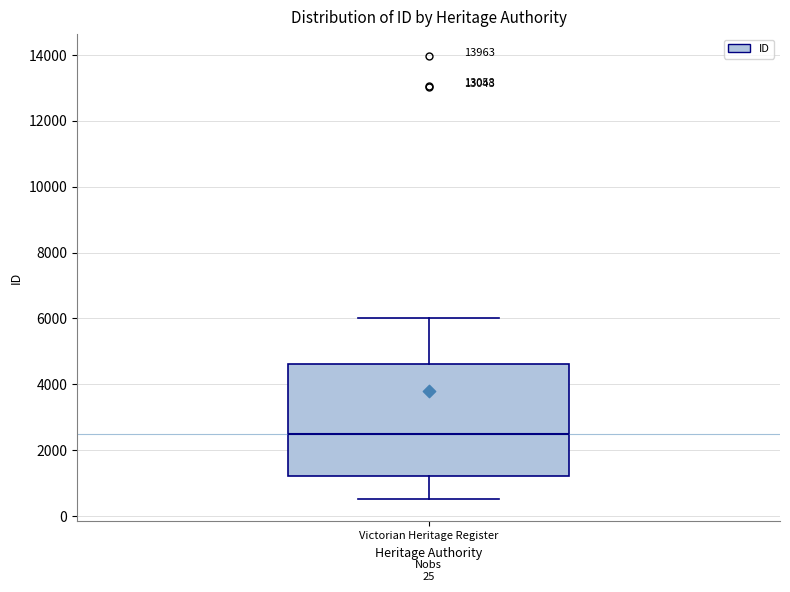

Transcribe this box plot: give where the median line is, the range the box spans, and where the two whiskers end, as read against the y-axis. The values are not printed on the chart, so give them approximately, as read against the axis.

median 2400, box 1200 to 4600, whiskers 600 to 6000